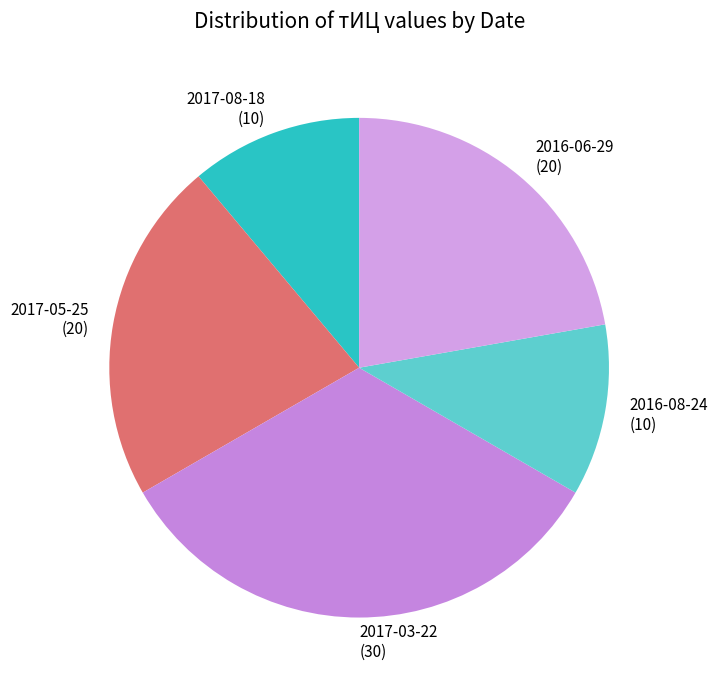

Is the sum of 2017-03-22 (30) and 2017-05-25 (20) greater than half?

Yes